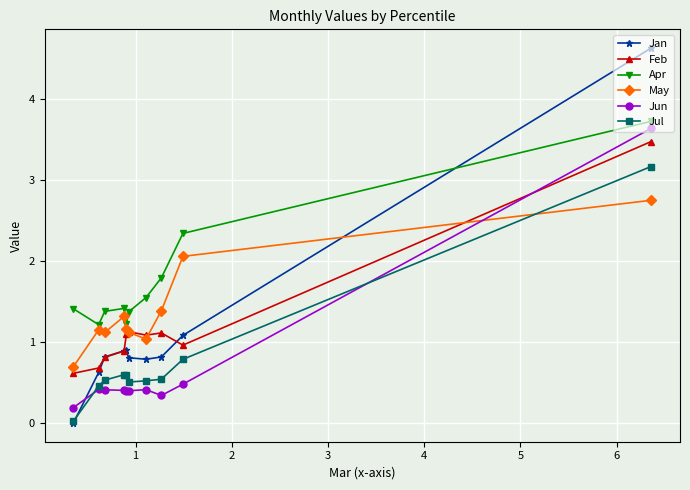

How many interior local peaks does the Jan series have?

1